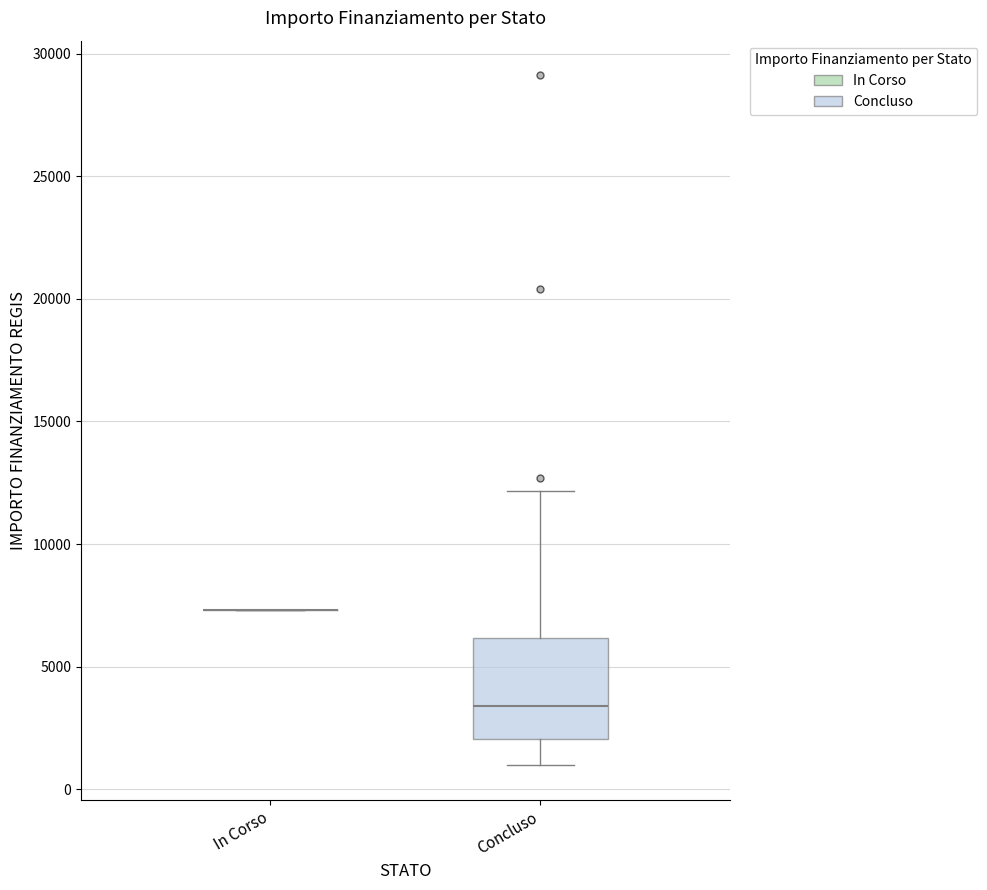

Reading left to right, transcribe this box plot: for each box, give where its median line is, the range the box spans, and where its two whiskers end, as read against the y-axis. The values are not printed on the chart, so give them approximately, as read against the axis.

In Corso: box collapsed to a line at 7500, whiskers 7500 to 7500
Concluso: median 3500, box 2000 to 6000, whiskers 1000 to 12000